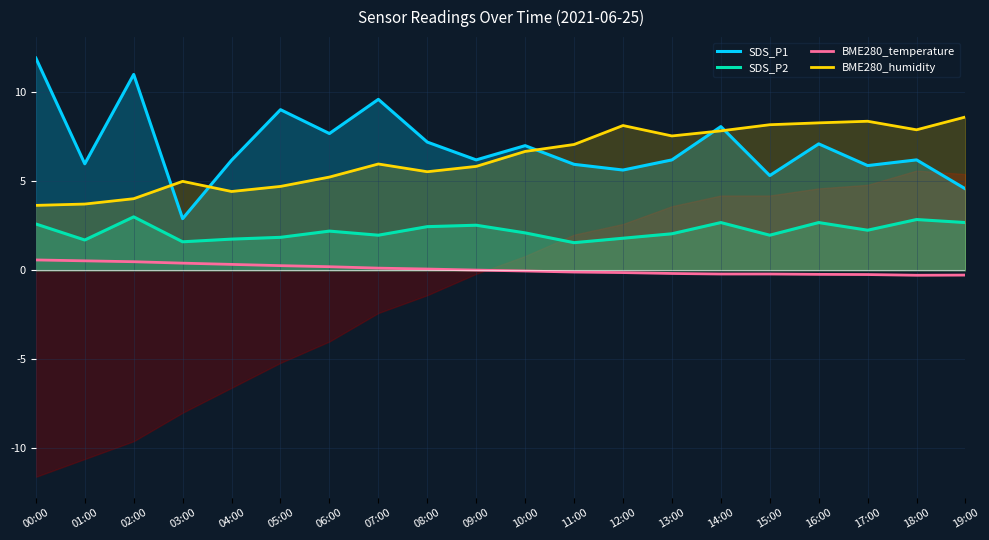

What are all the series names shown in the legend?

SDS_P1, SDS_P2, BME280_temperature, BME280_humidity